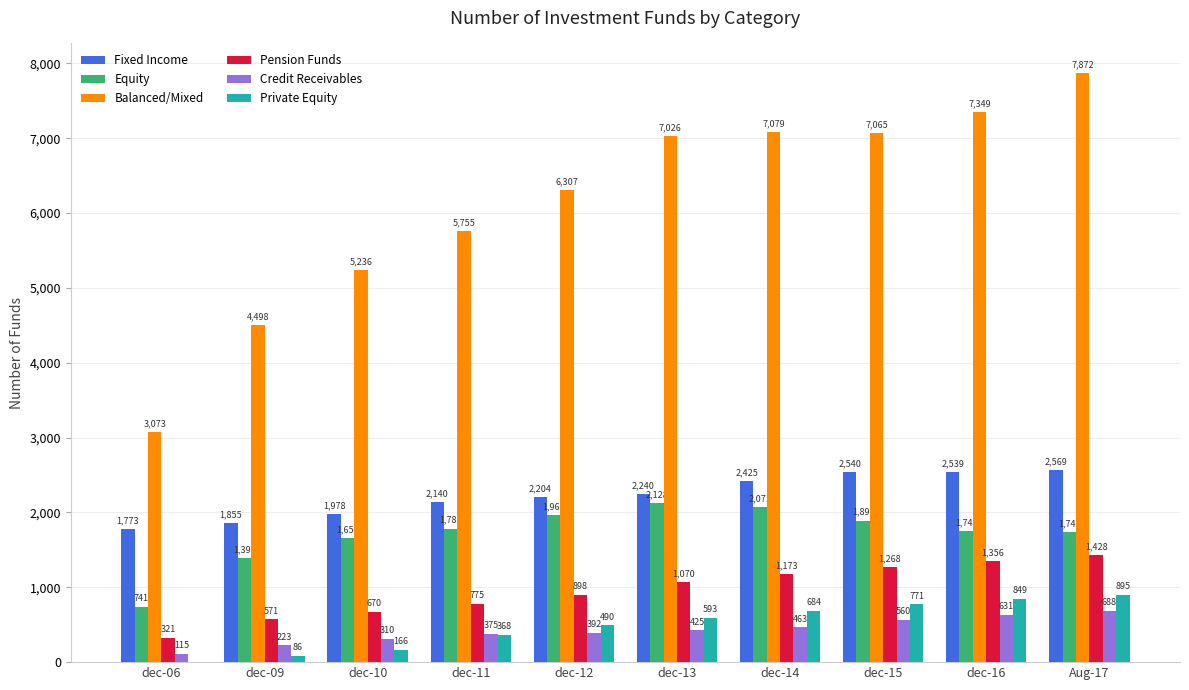

How many groups of bars are there?

10